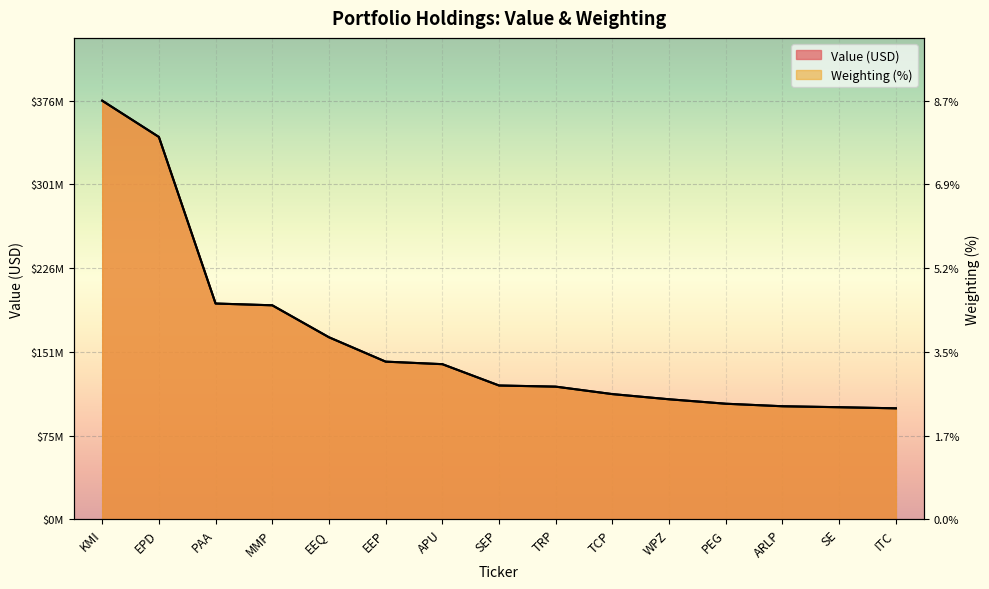

What position from the right is EEQ?

11